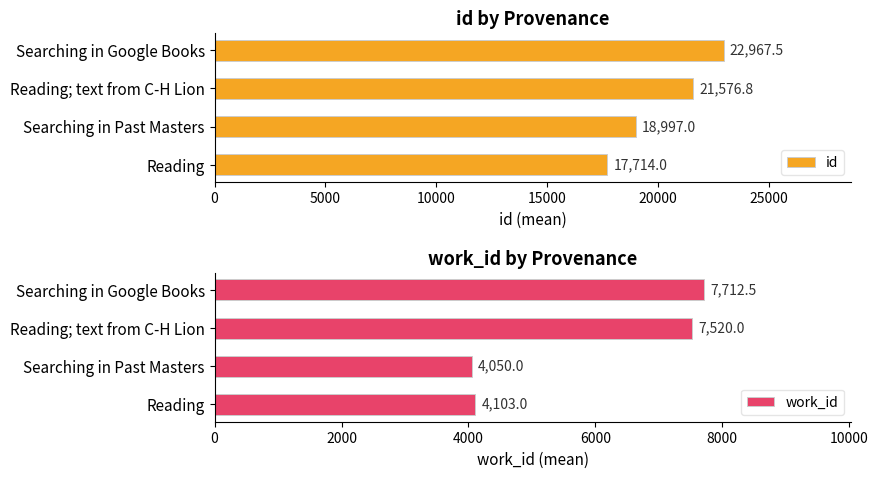

Does the chart contain stacked bars?

No